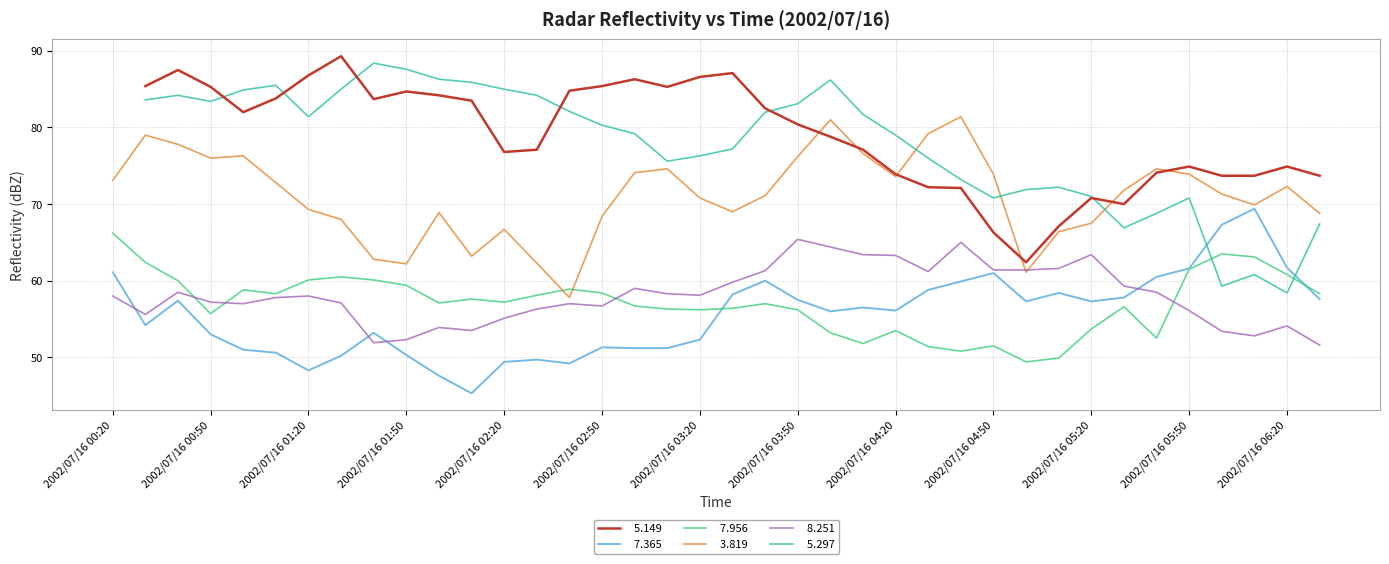

Where does the   3.819 series first go above 71?

2002/07/16 00:20